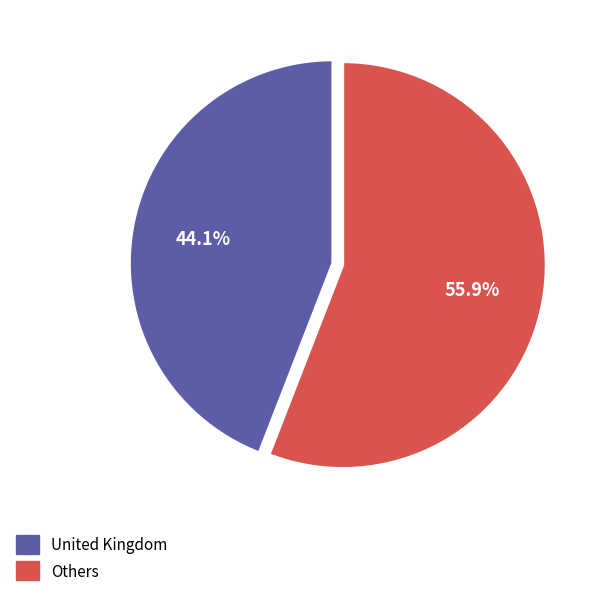

Does any single category account for the majority?

Yes